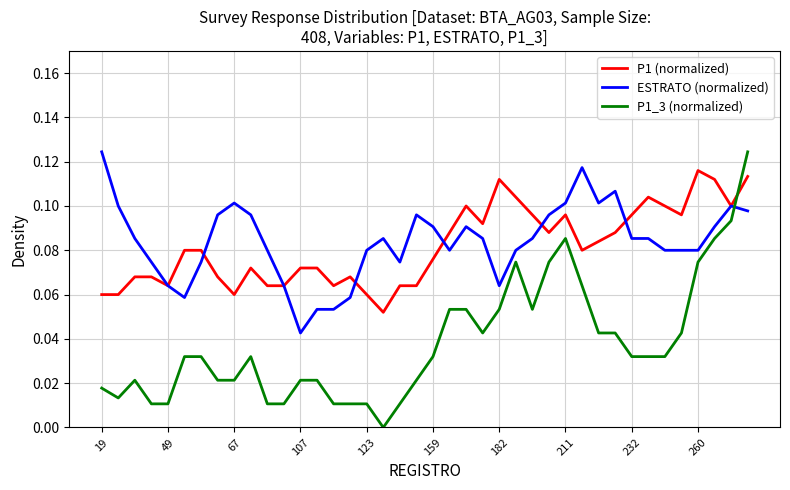

True or false: P1 (normalized) and P1_3 (normalized) cross at least once.

True